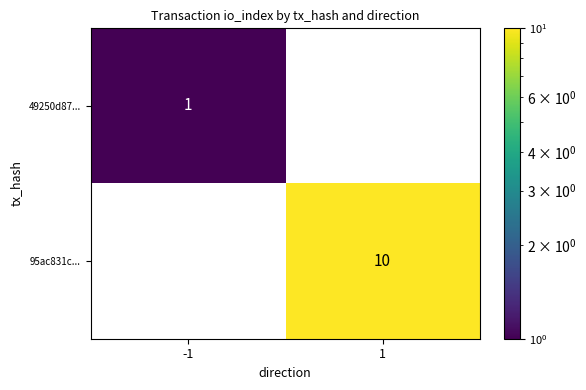

What is the maximum value shown in the chart?

10